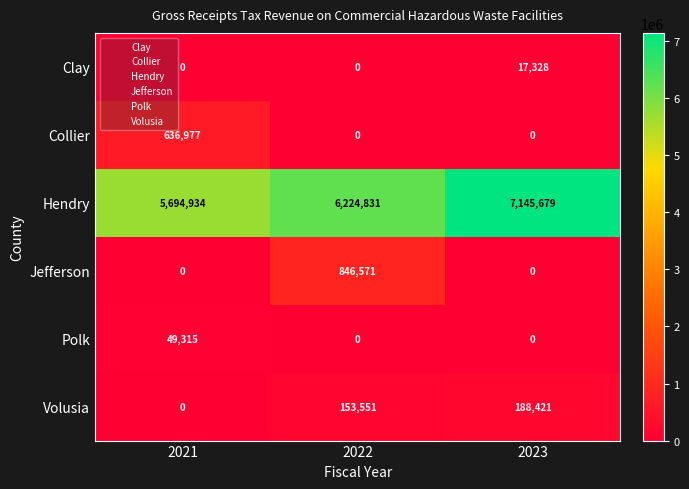

What is the approximate value of Hendry at 2023?

7145679